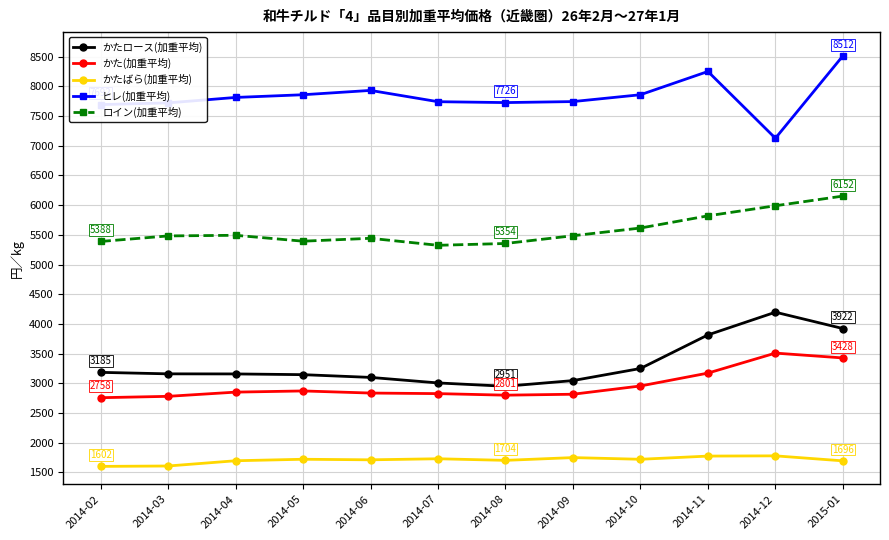

At which label does かたロース(加重平均) first exceed 3160?

2014-02